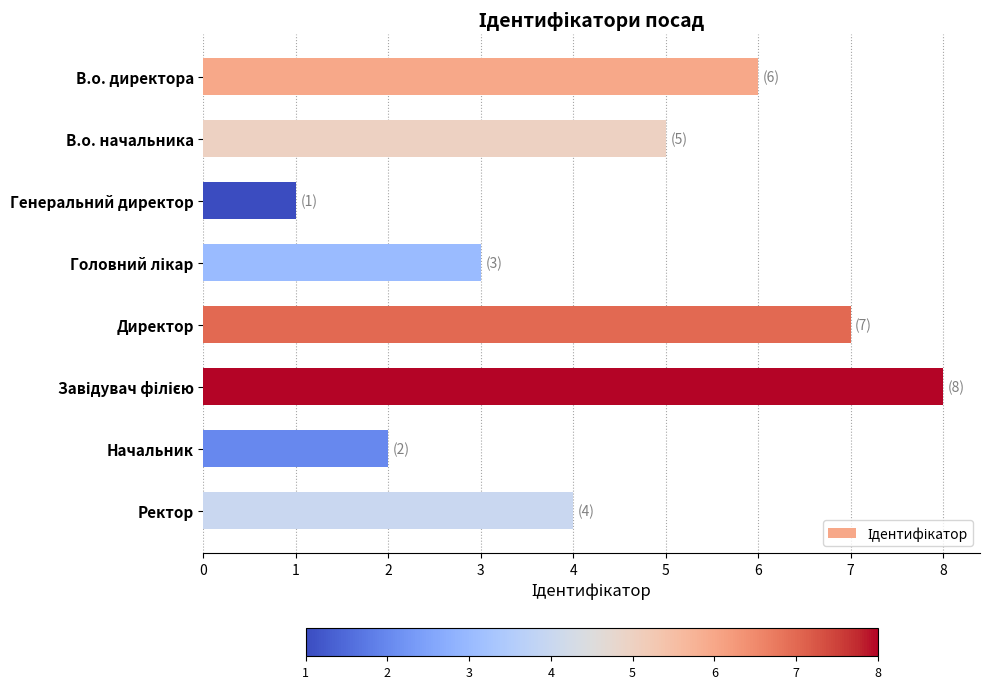

What is the difference between the maximum and minimum values?

7